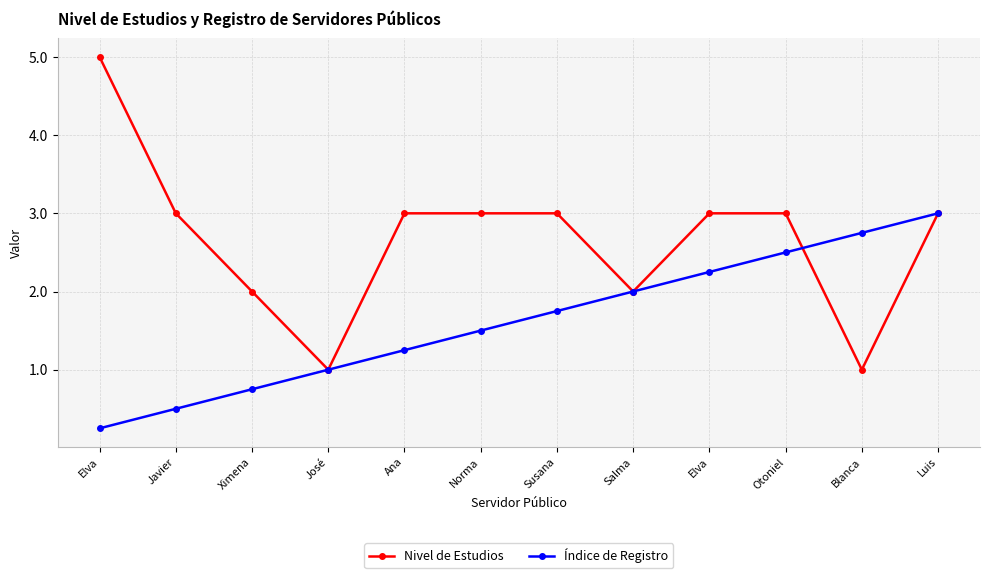

List the labels in order of Índice de Registro value, smallest first.

Elva, Javier, Ximena, José, Ana, Norma, Susana, Salma, Elva, Otoniel, Blanca, Luis